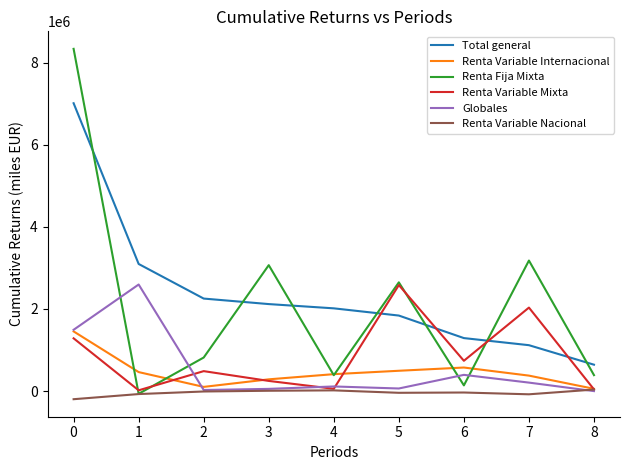

What is the difference between the highest and lowest values at 0?

8533427